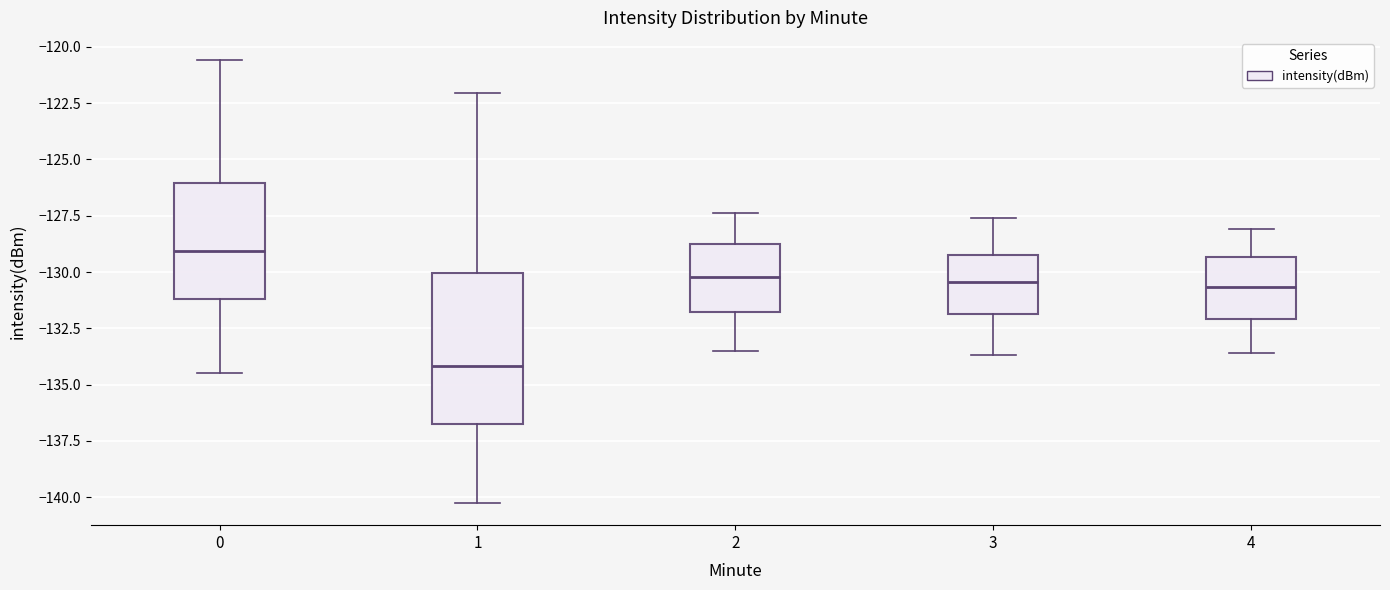

Comparing the boxes themselves (not the whiskers), which one is the tallest?

1